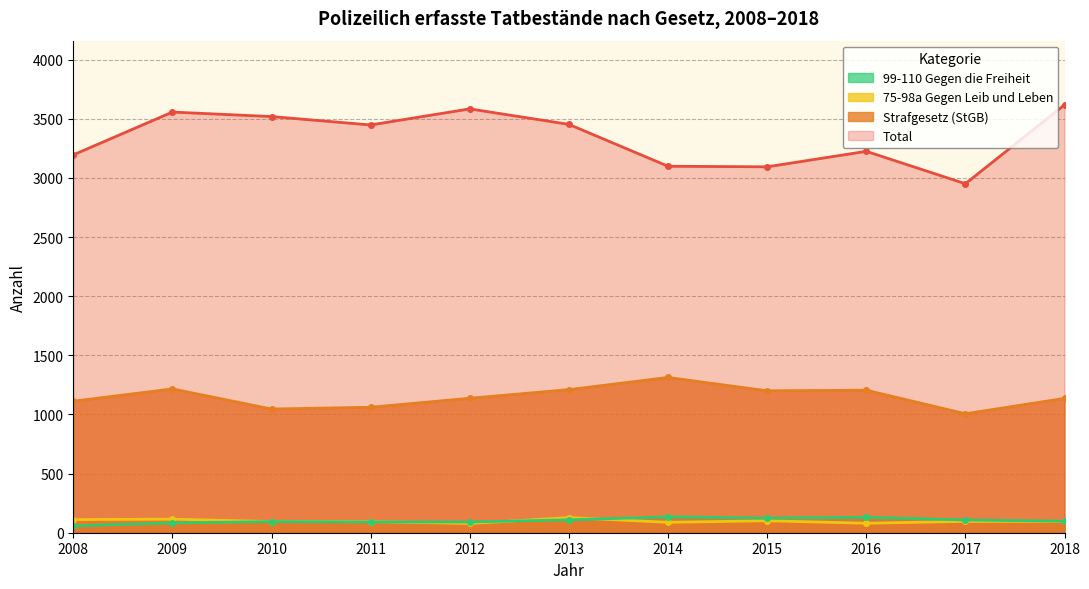

At which label does 75-98a Gegen Leib und Leben first exceed 95?

2008